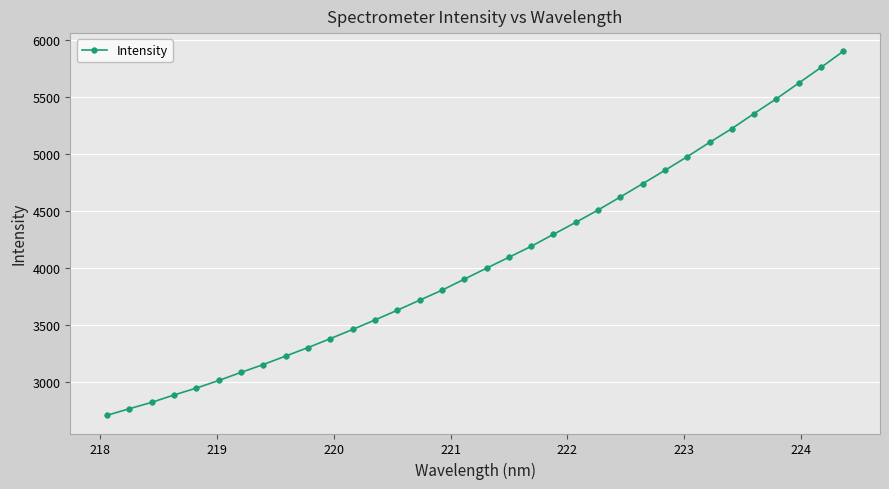

What is the value of the 34th point from the left?

5898.3